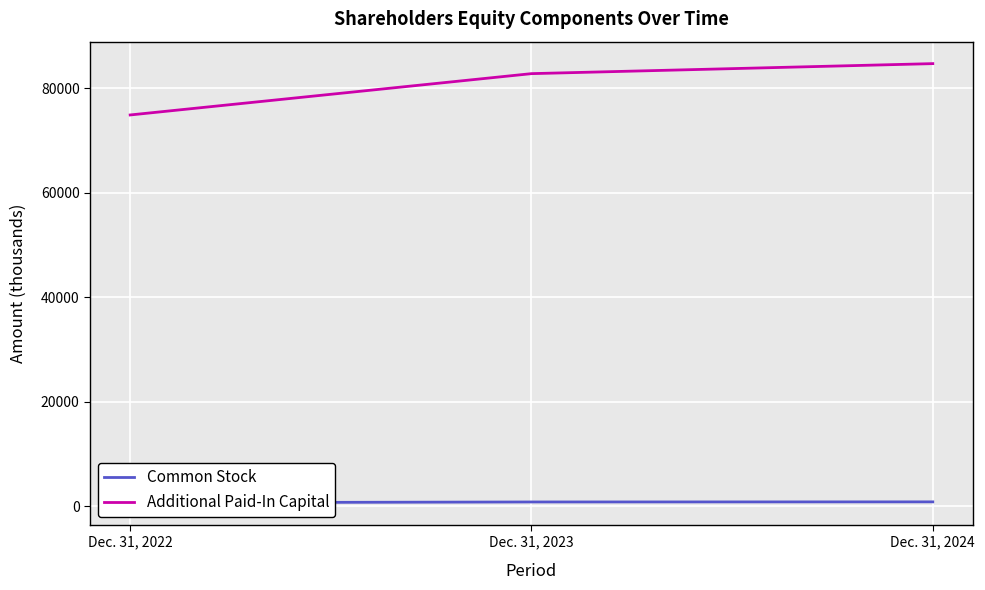

At which category is the sum across all series the highest?

Dec. 31, 2024